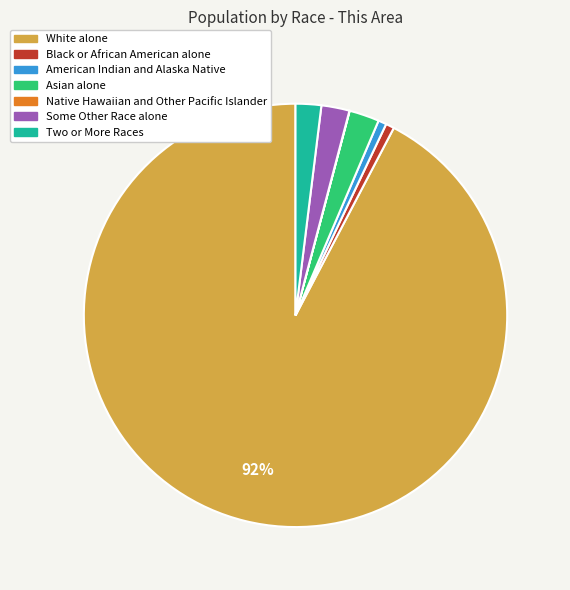

The White alone slice represents 78% of the pie. True or false?

False